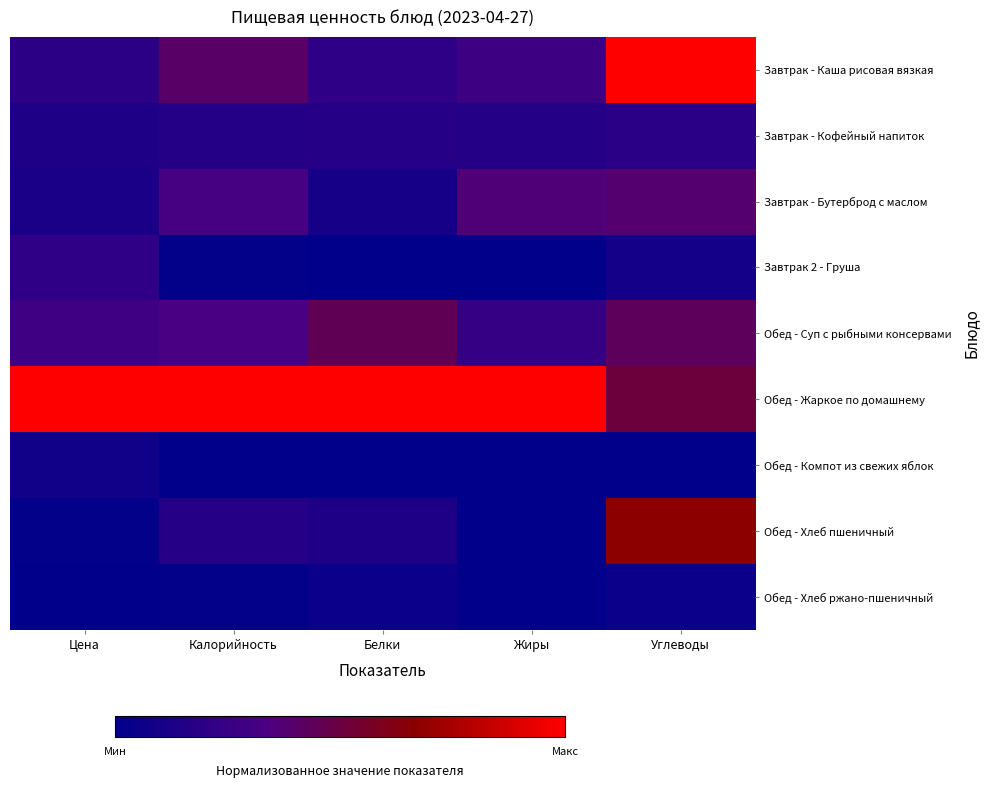

Reading left to right, extract all data points from this chart.

Завтрак - Каша рисовая вязкая: Цена=0.2	Калорийность=0.4	Белки=0.2	Жиры=0.3	Углеводы=1.0
Завтрак - Кофейный напиток: Цена=0.1	Калорийность=0.2	Белки=0.2	Жиры=0.2	Углеводы=0.2
Завтрак - Бутерброд с маслом: Цена=0.1	Калорийность=0.3	Белки=0.1	Жиры=0.4	Углеводы=0.4
Завтрак 2 - Груша: Цена=0.2	Калорийность=0.0	Белки=0.0	Жиры=0.0	Углеводы=0.1
Обед - Суп с рыбными консервами: Цена=0.3	Калорийность=0.3	Белки=0.4	Жиры=0.2	Углеводы=0.4
Обед - Жаркое по домашнему: Цена=1.0	Калорийность=1.0	Белки=1.0	Жиры=1.0	Углеводы=0.5
Обед - Компот из свежих яблок: Цена=0.1	Калорийность=0.0	Белки=0.0	Жиры=0.0	Углеводы=0.0
Обед - Хлеб пшеничный: Цена=0.0	Калорийность=0.2	Белки=0.1	Жиры=0.0	Углеводы=0.7
Обед - Хлеб ржано-пшеничный: Цена=0.0	Калорийность=0.0	Белки=0.1	Жиры=0.0	Углеводы=0.0